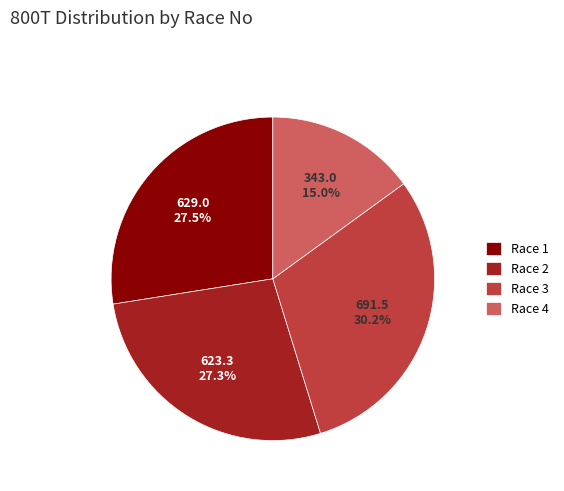

What is the smallest slice in the pie chart?

Race 4